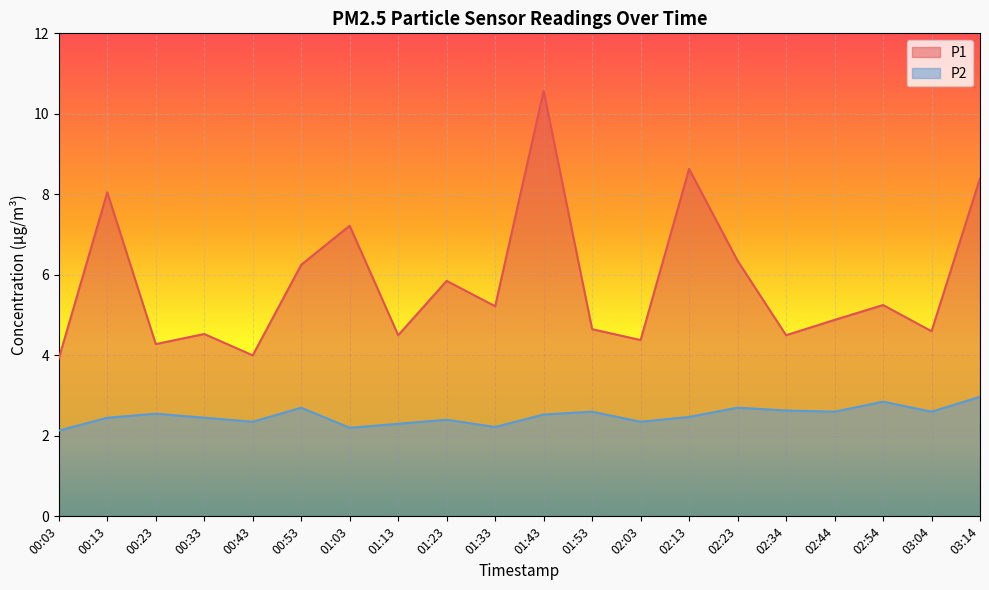

True or false: P2 and P1 intersect in this chart.

False